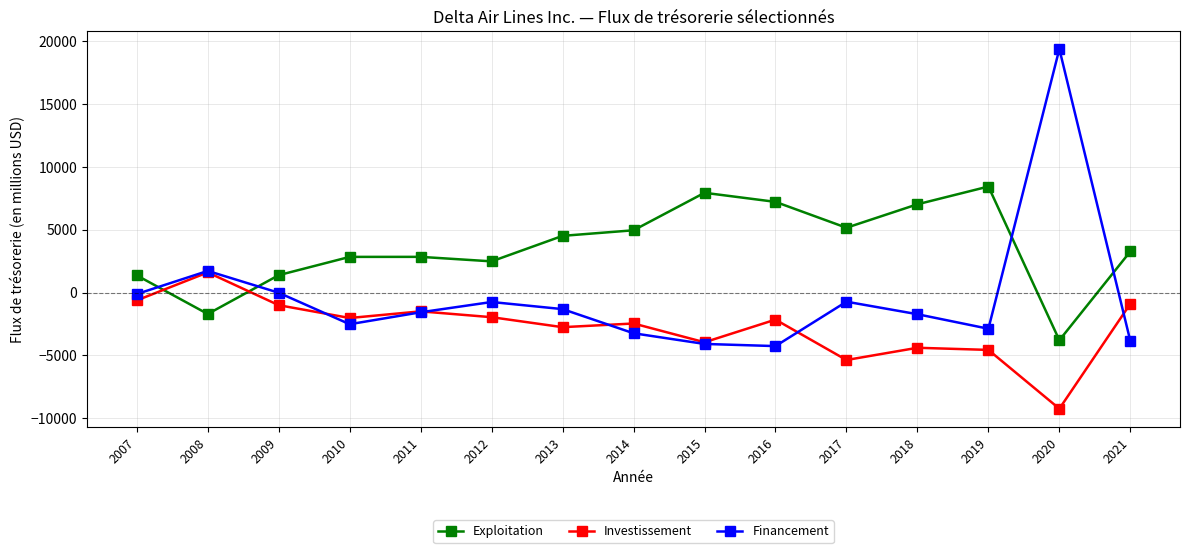

At 2017, list the series in order from largest to smallest.

Exploitation, Financement, Investissement